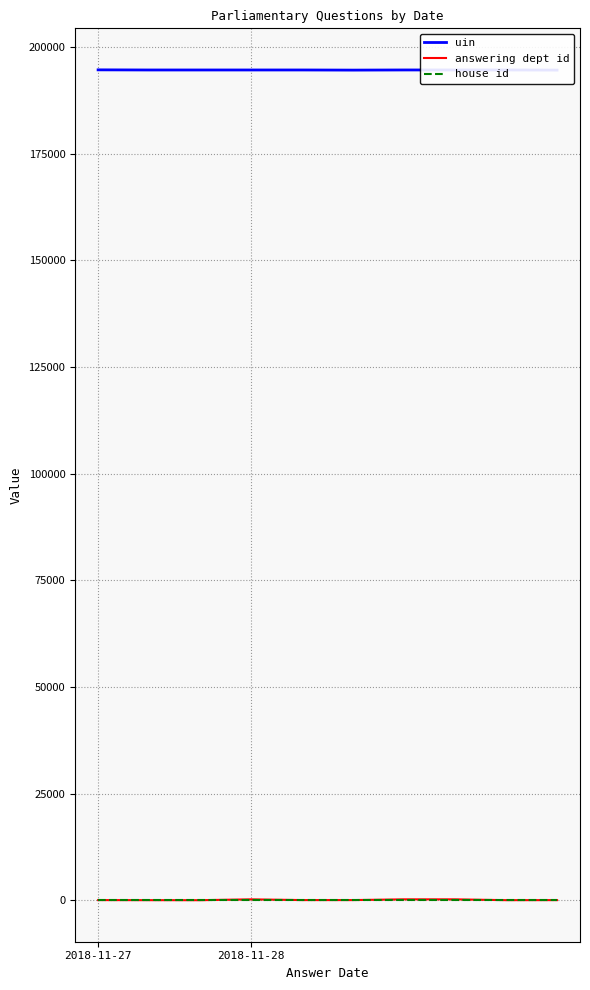

How many lines are shown in the chart?

3